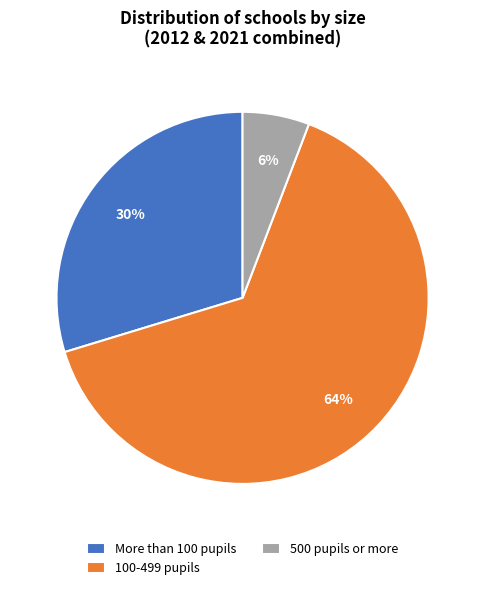

Is there a majority slice in this chart?

Yes